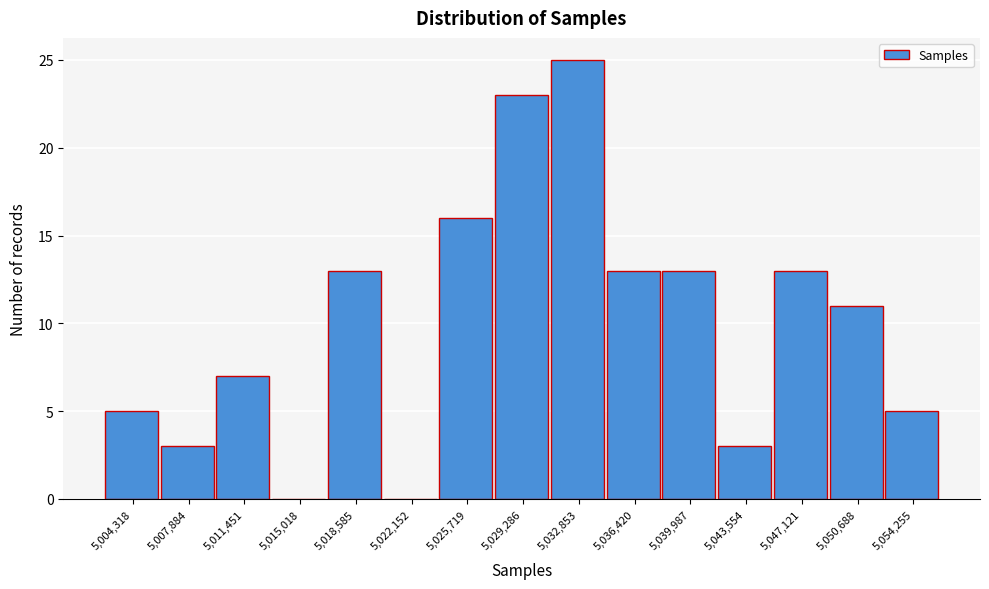

Reading left to right, what are all the values shown in this chart?

5,004,318=5	5,007,884=3	5,011,451=7	5,015,018=0	5,018,585=13	5,022,152=0	5,025,719=16	5,029,286=23	5,032,853=25	5,036,420=13	5,039,987=13	5,043,554=3	5,047,121=13	5,050,688=11	5,054,255=5